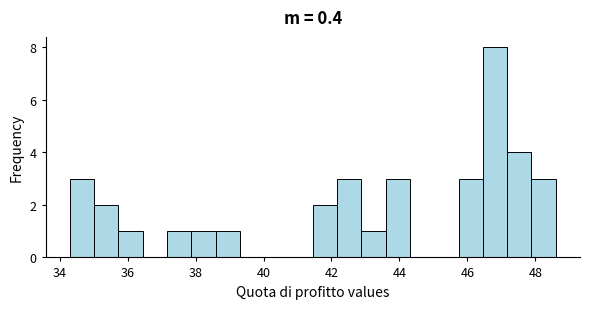

Read against the x-axis, roughly where is the centre of the tallest bar?

46.8